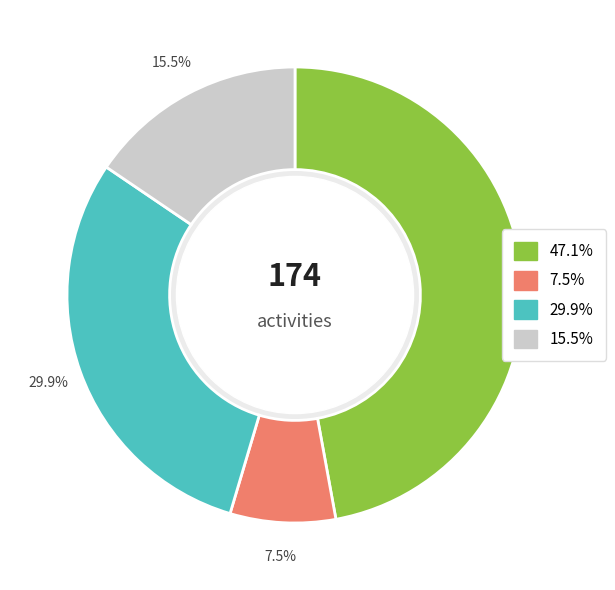

Does any single category account for the majority?

No